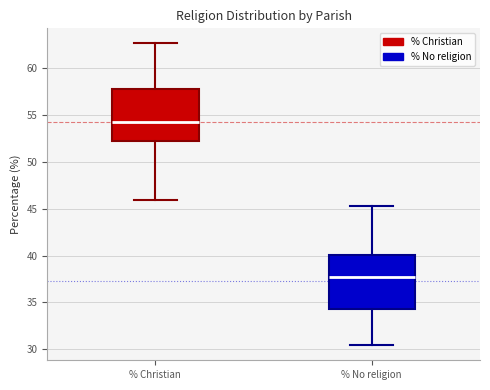

Which box has the lowest median line?

% No religion